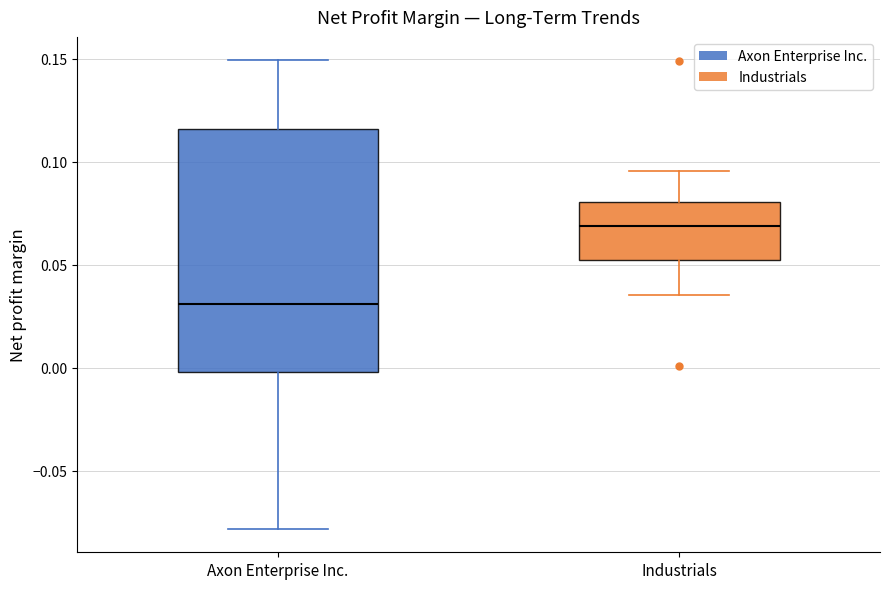

Reading left to right, read every box against the y-axis: the position of its median line, the range the box covers, and the ends of its whiskers. The values are not printed on the chart, so give them approximately, as read against the axis.

Axon Enterprise Inc.: median 0.030, box 0.000 to 0.115, whiskers -0.080 to 0.150
Industrials: median 0.070, box 0.050 to 0.080, whiskers 0.035 to 0.095